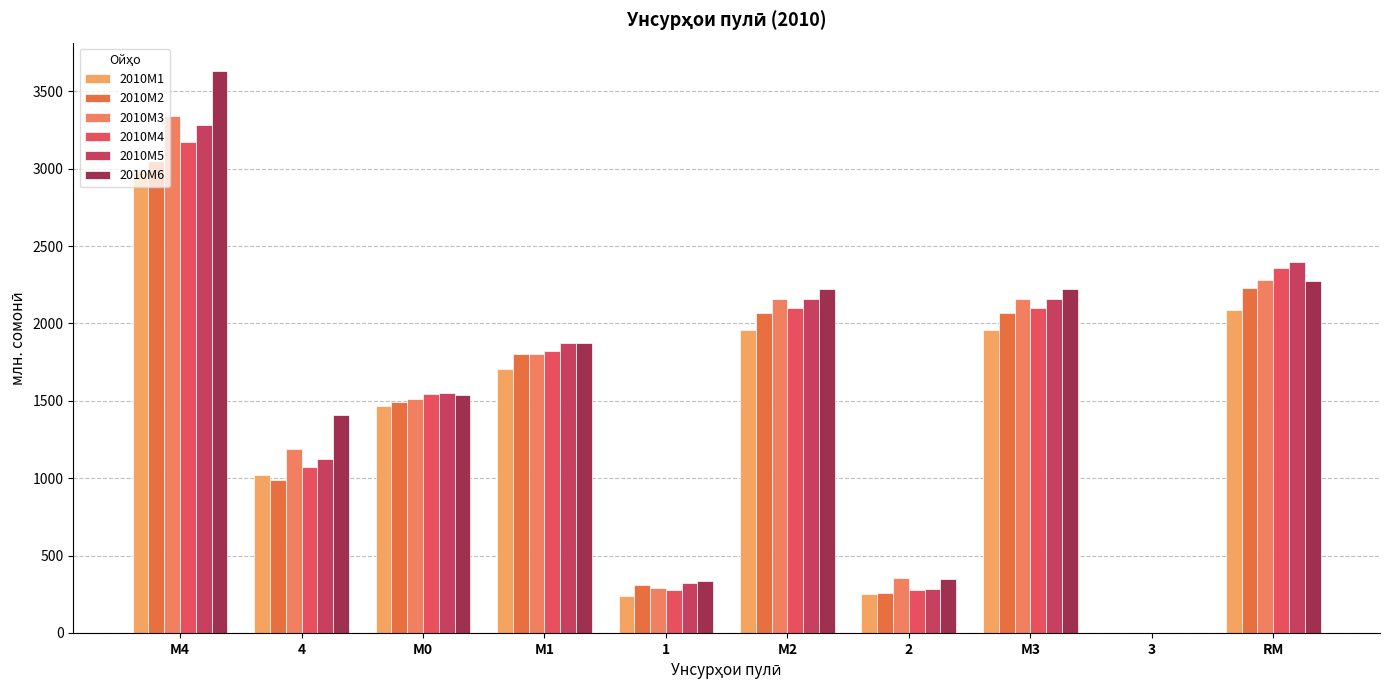

How many series are shown in this chart?

6